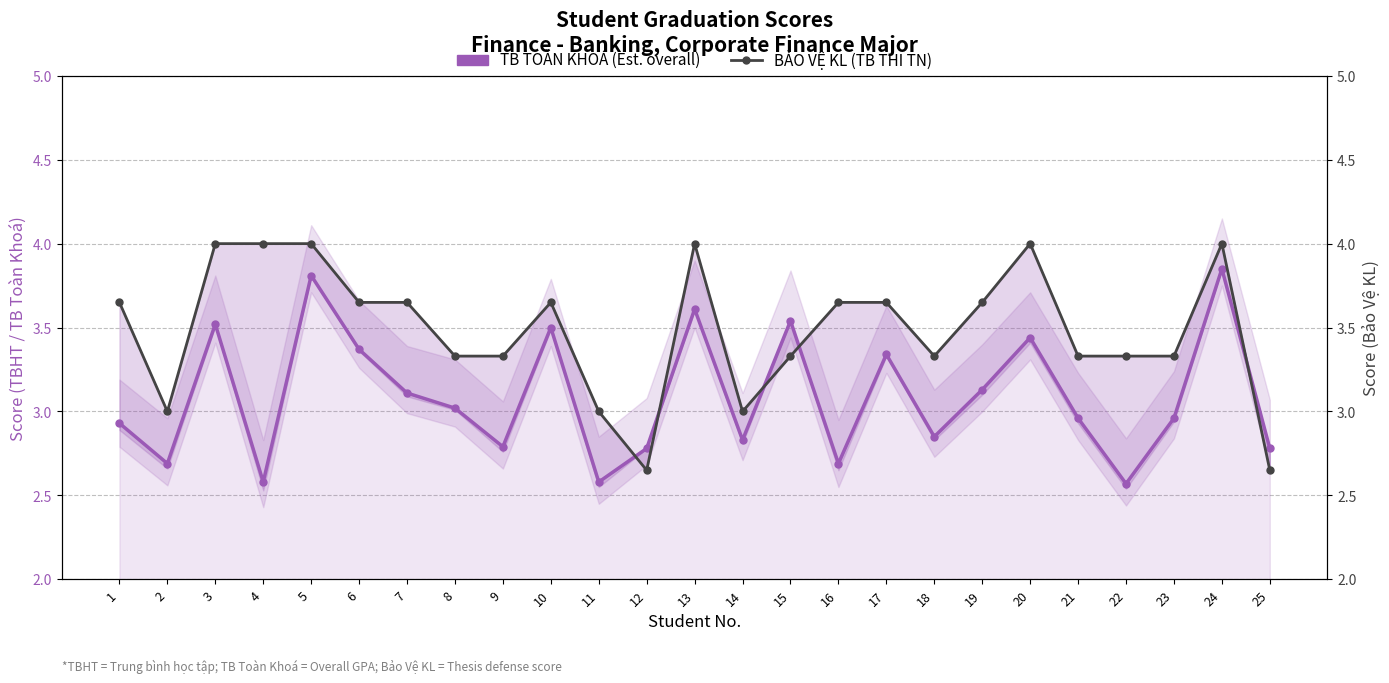

Is it true that BẢO VỆ KL (TB THI TN) equals 3.3 at 18?

True